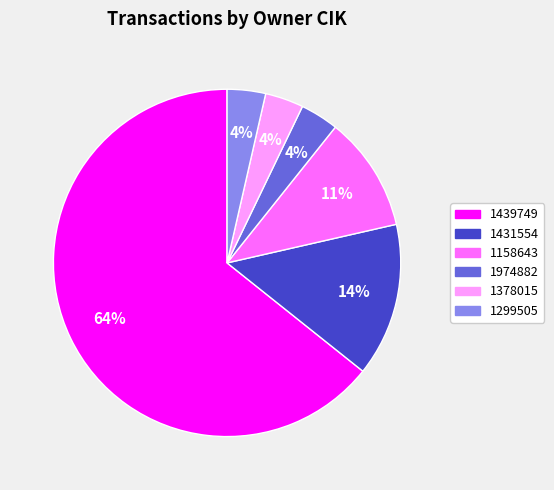

To the nearest percent, what is the difference between the 1378015 and 1158643 slice percentages?

7%